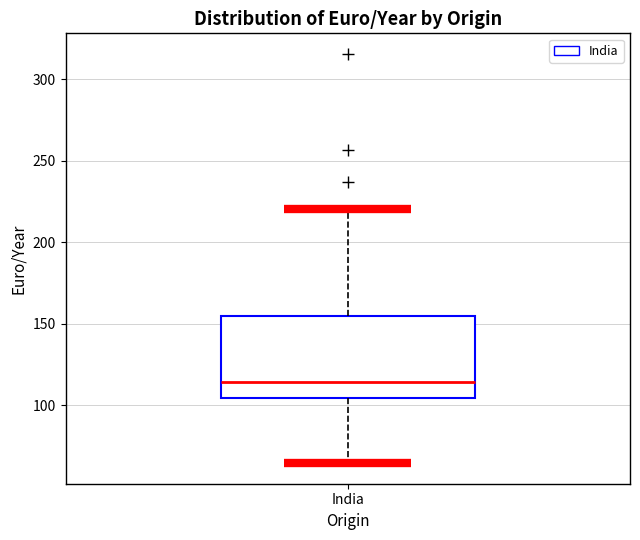

Transcribe this box plot: give where the median line is, the range the box spans, and where the two whiskers end, as read against the y-axis. The values are not printed on the chart, so give them approximately, as read against the axis.

median 115, box 105 to 155, whiskers 65 to 220